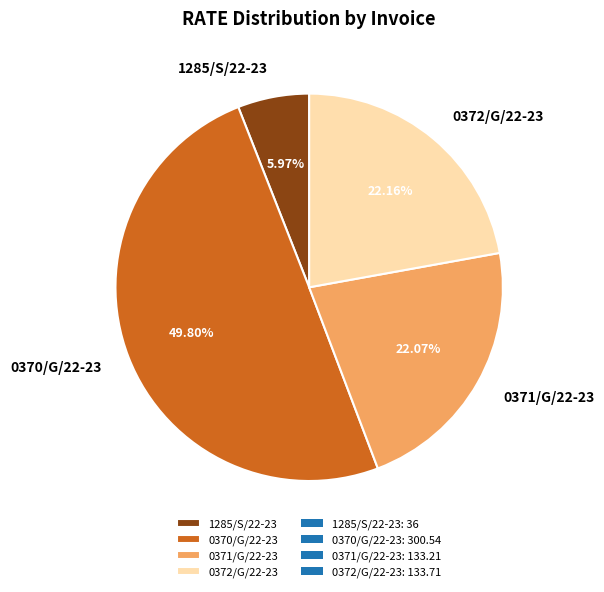

What is the smallest slice in the pie chart?

1285/S/22-23